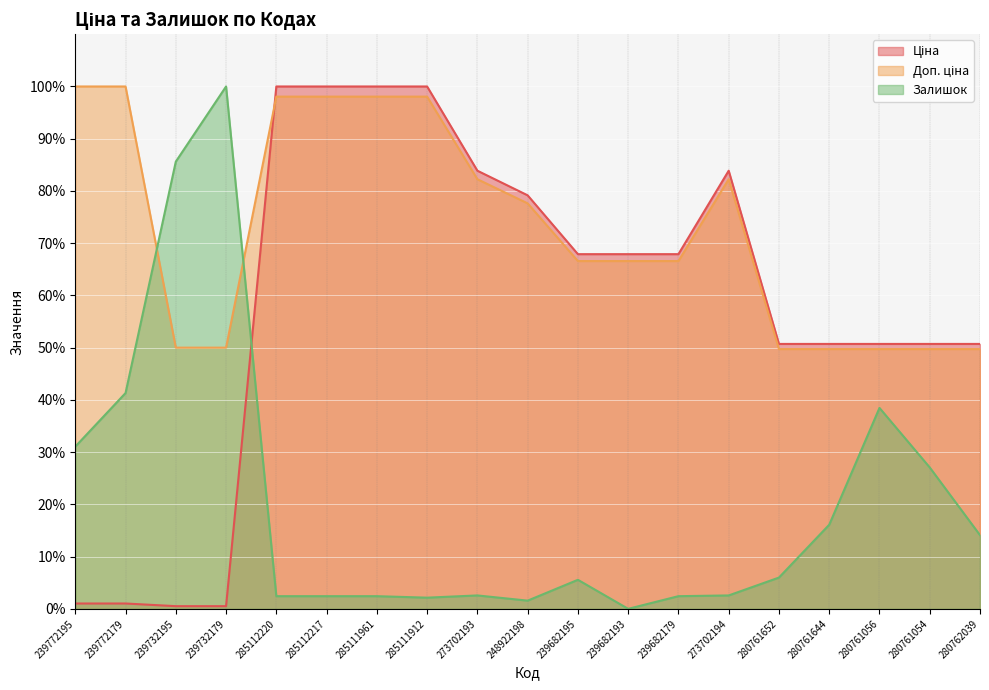

Does the chart display data point markers on the line(s)?

No